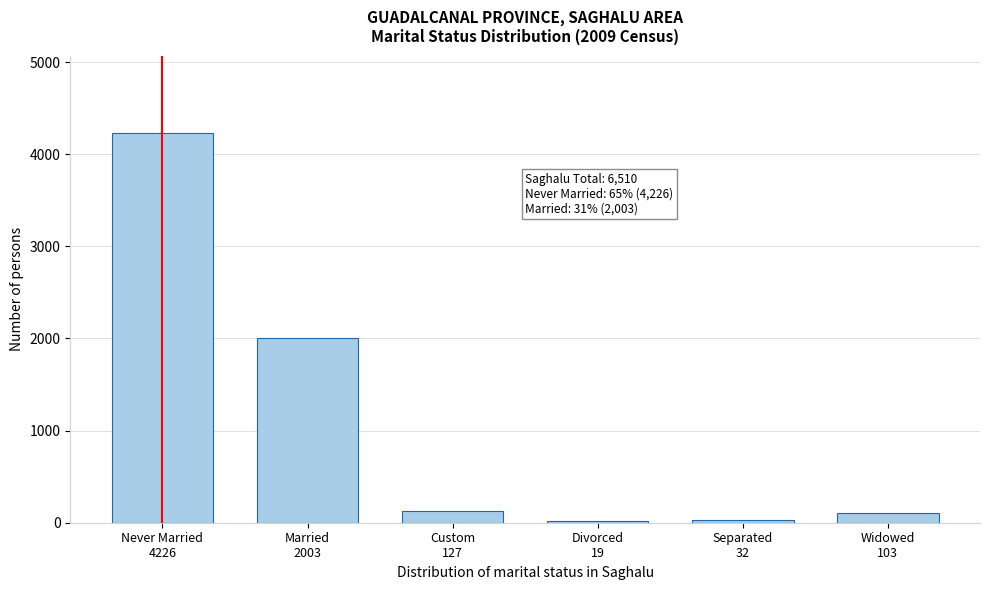

What is the difference between the maximum and minimum values?

4207